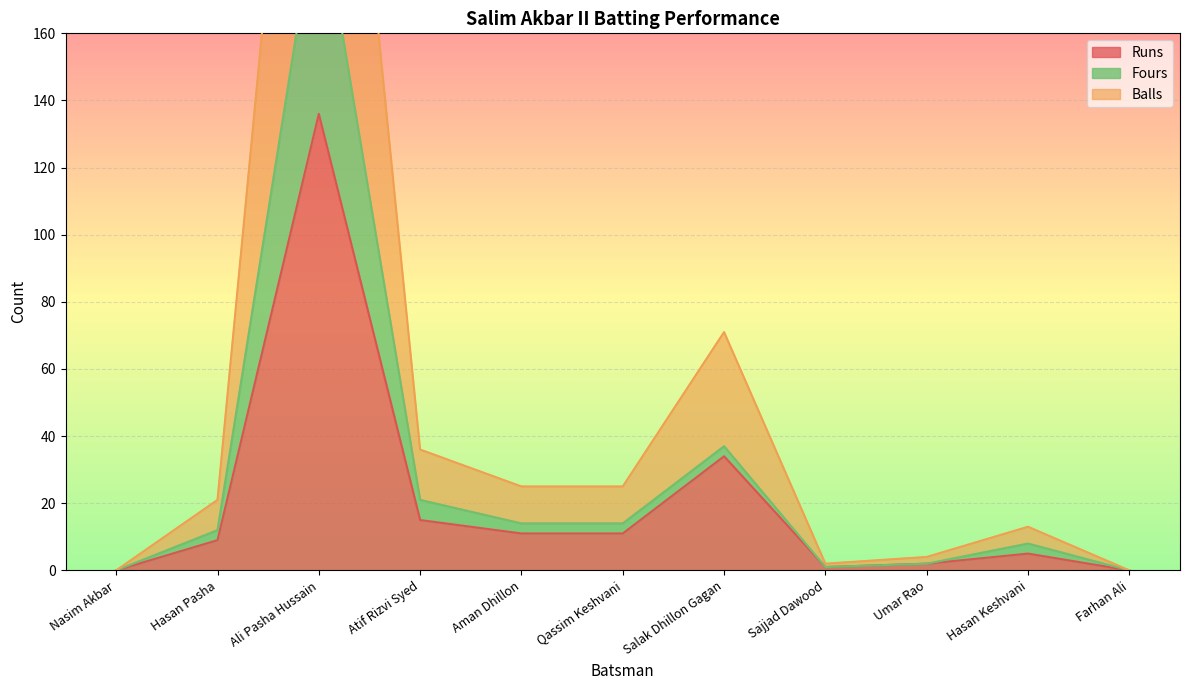

List the labels in order of Runs value, largest first.

Ali Pasha Hussain, Salak Dhillon Gagan, Atif Rizvi Syed, Aman Dhillon, Qassim Keshvani, Hasan Pasha, Hasan Keshvani, Umar Rao, Sajjad Dawood, Nasim Akbar, Farhan Ali